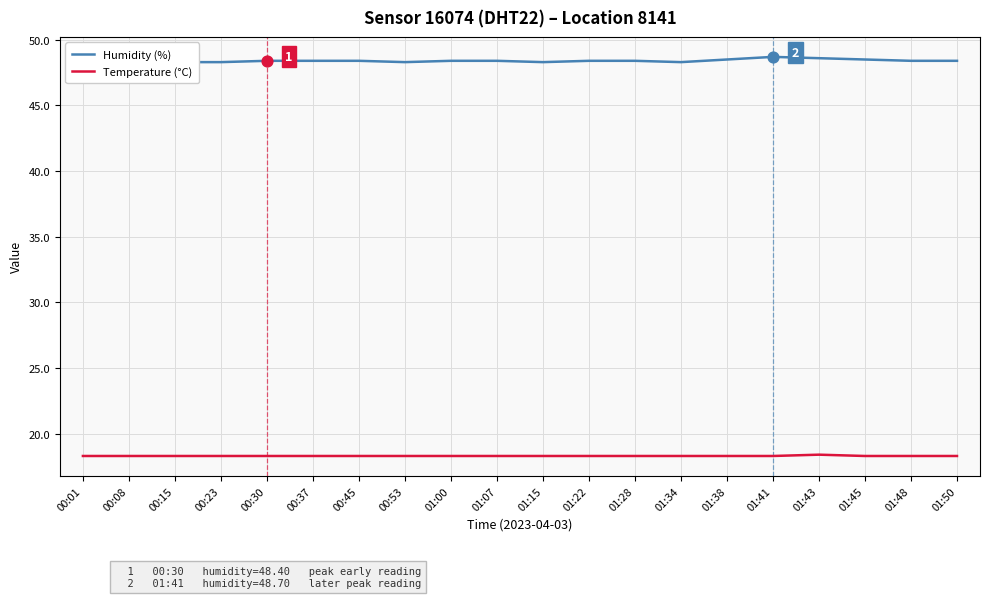

Which series contains the highest Y value?

Humidity (%)